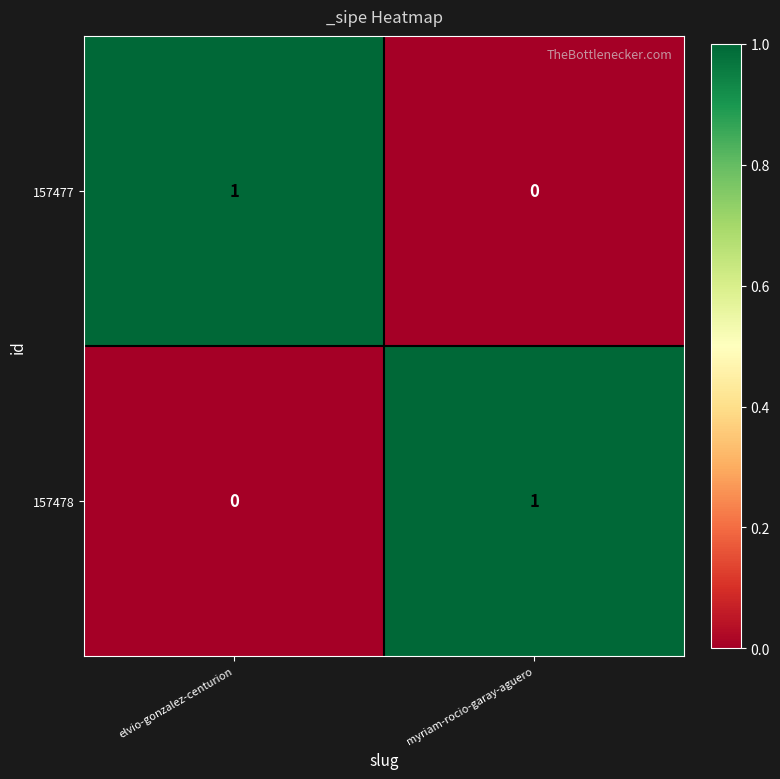

True or false: 157477 has a value of 0 at myriam-rocio-garay-aguero.

True